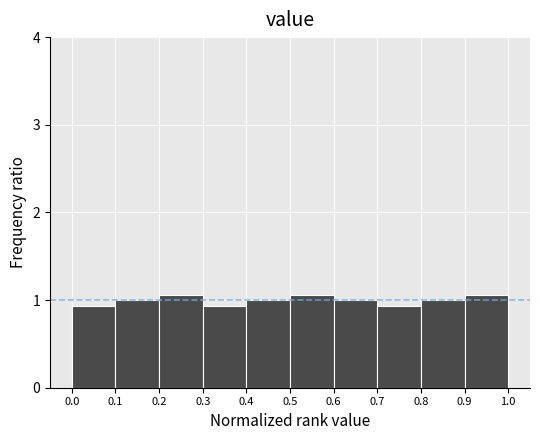

What is the height of the bar covering 0.8 to 0.9 on the x-axis? The values are not printed on the chart, so give them approximately, as read against the axis.

1.0